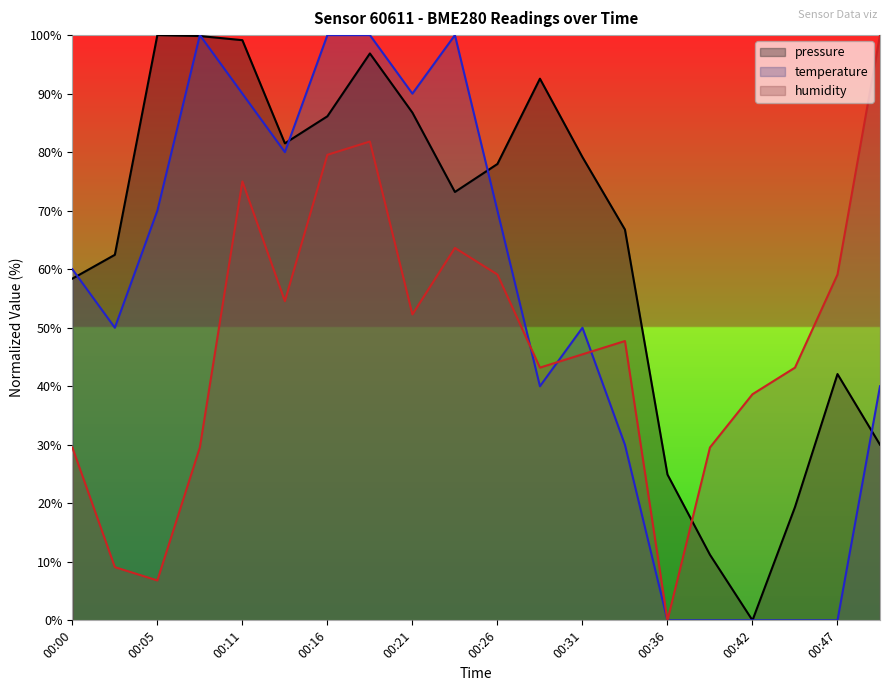

How many data points does each series have?

20